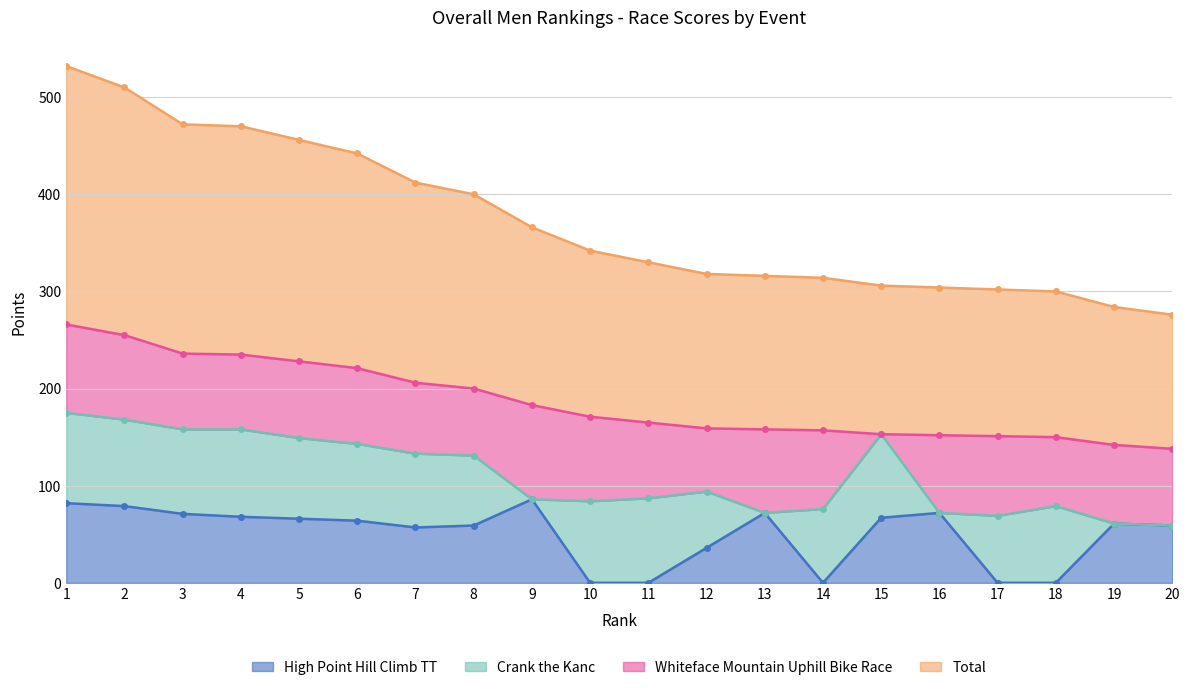

Is the value of High Point Hill Climb TT at 19 greater than the value of Total at 18?

No